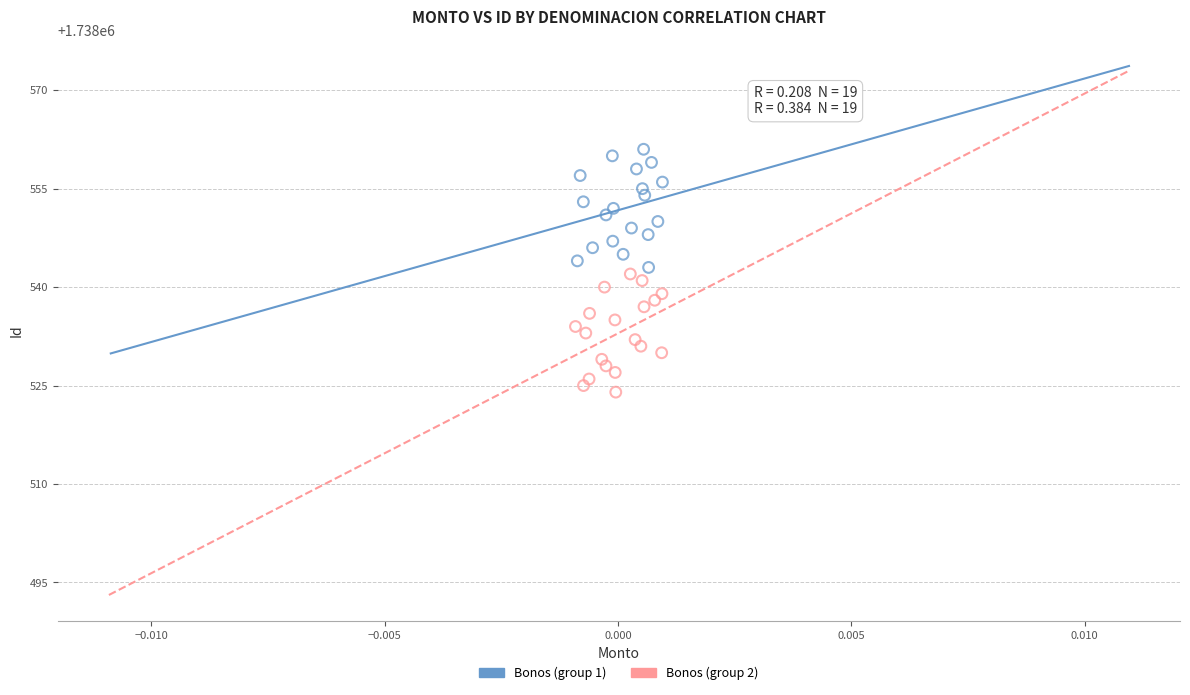

Which series contains the highest Y value?

Bonos (group 1)